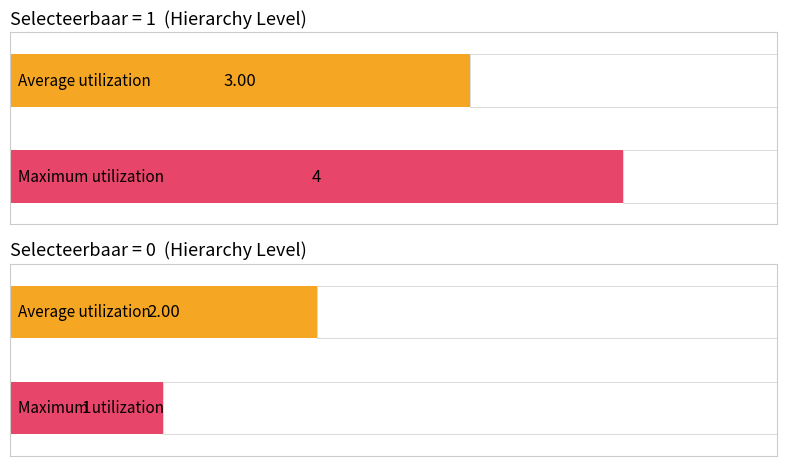

The value of Average utilization at cl_d5_diagnose_selecteerbaar=0 is 3. True or false?

False